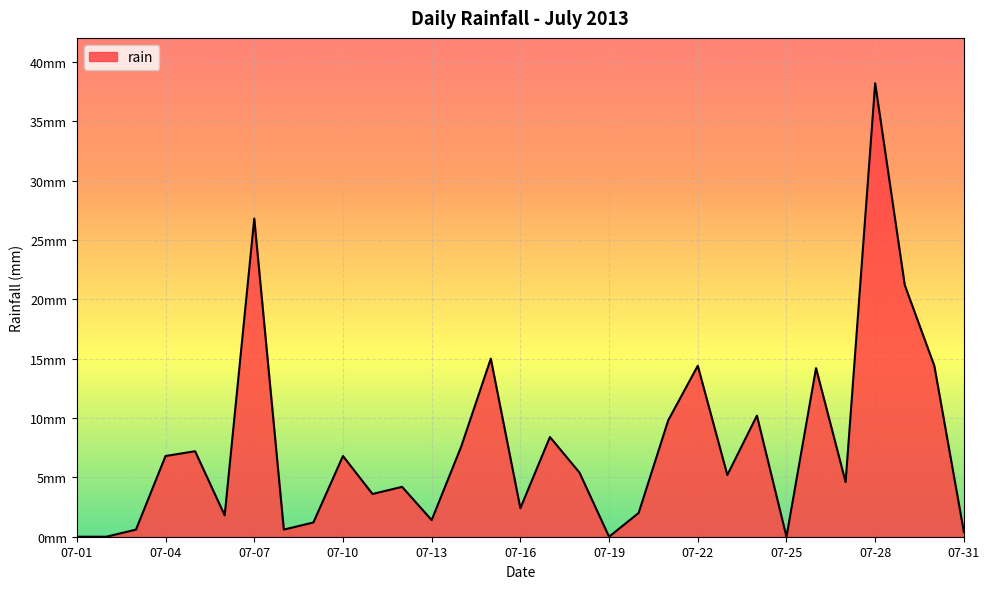

Does the chart display data point markers on the line(s)?

No